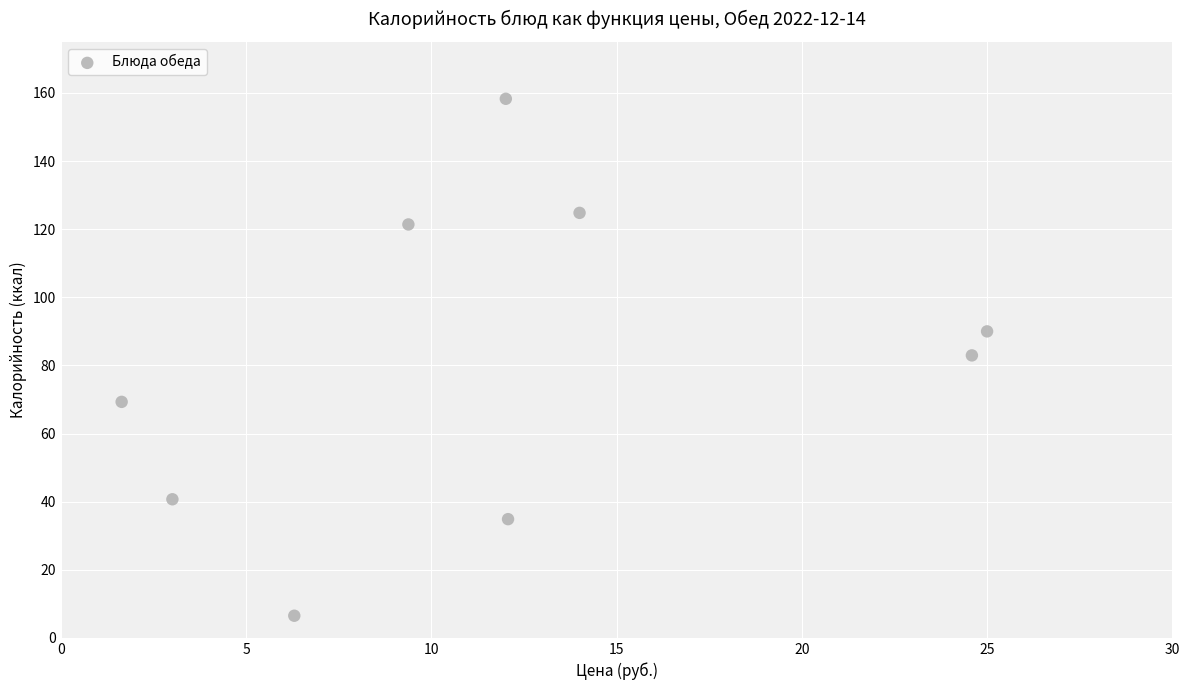

What is the range of Y values (max minus min)?

151.8